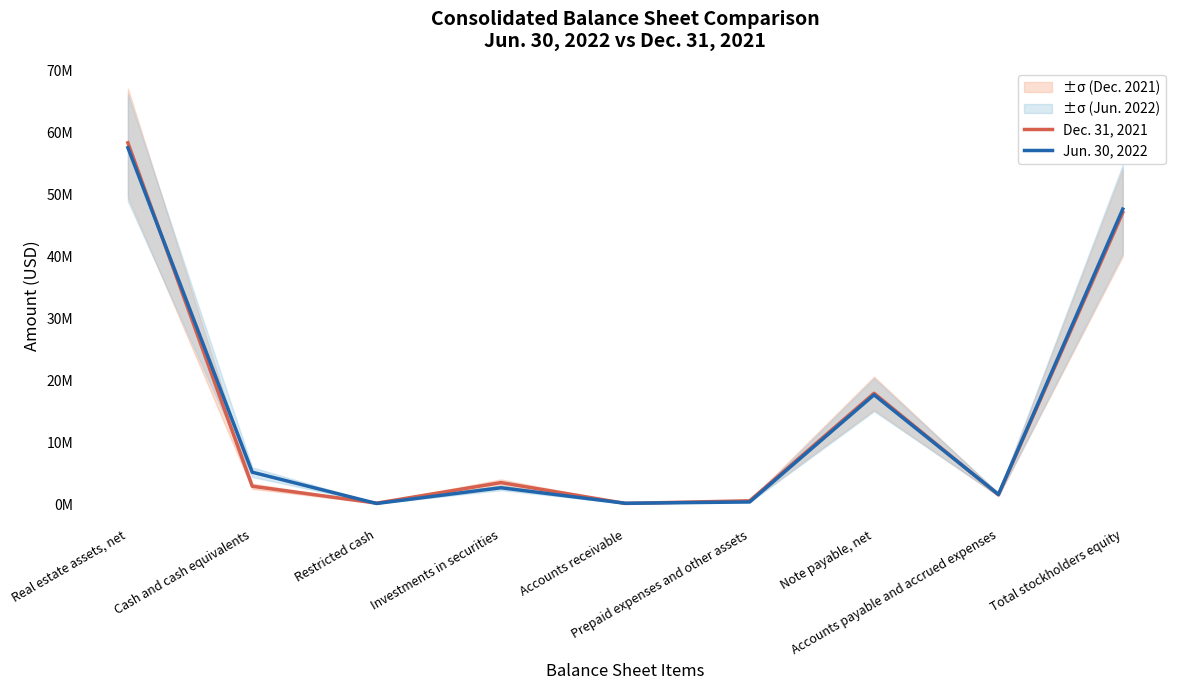

At which category does the chart reach its minimum across all series?

Restricted cash